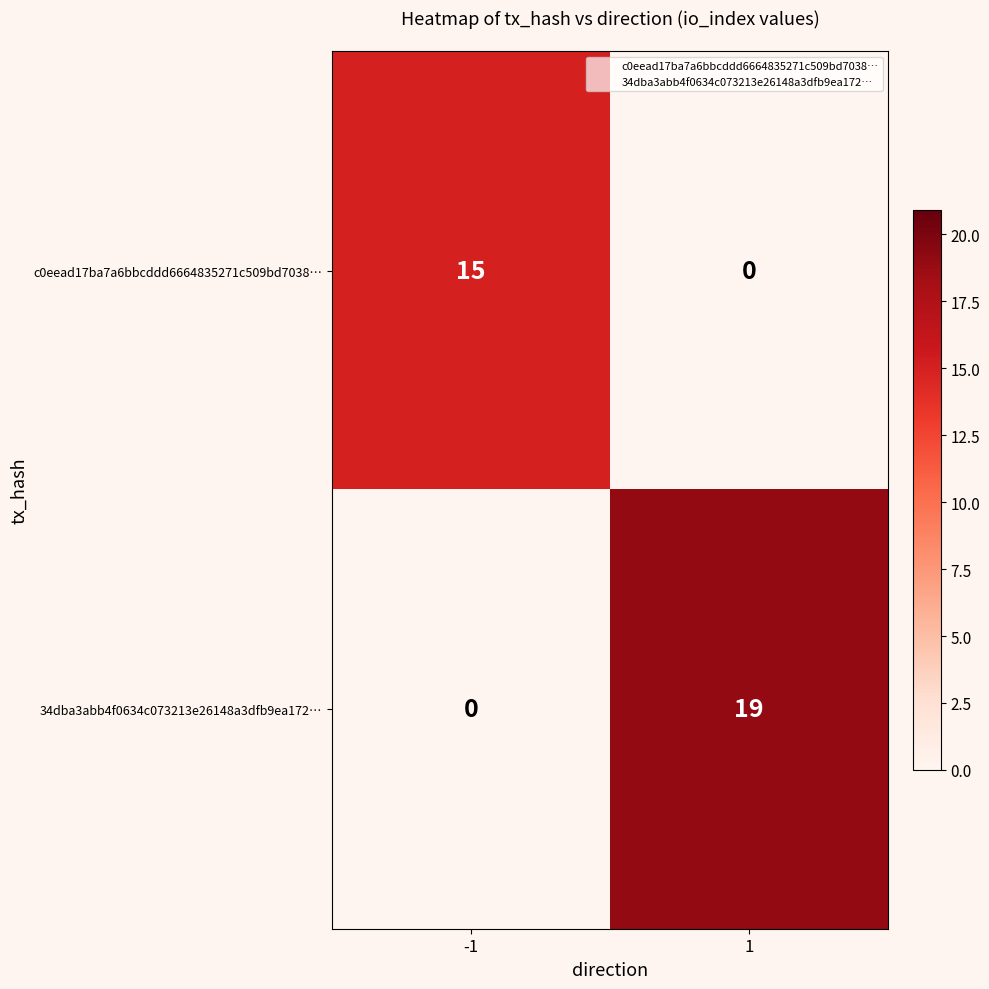

What is the highest value of the c0eead17ba7a6bbcddd6664835271c509bd7038… series?

15